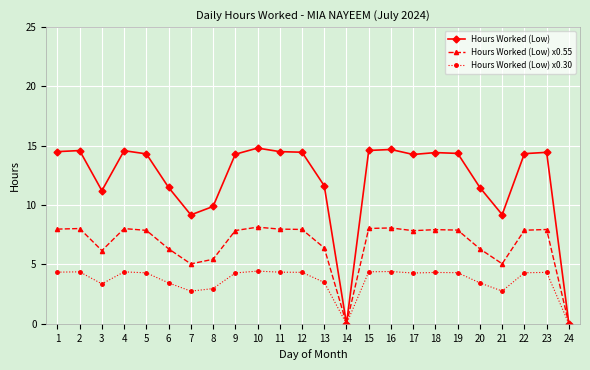

What is the maximum value for Hours Worked (Low) x0.55?

8.1